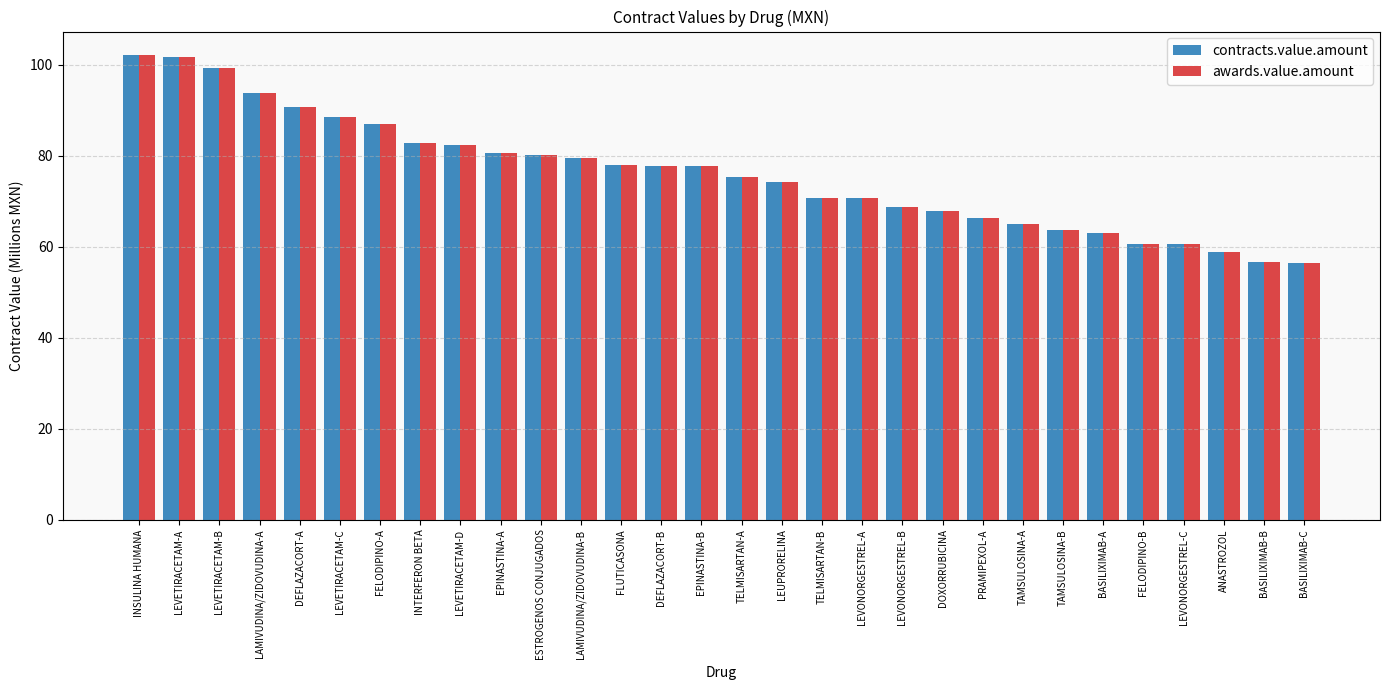

How many bars are there in each group?

2